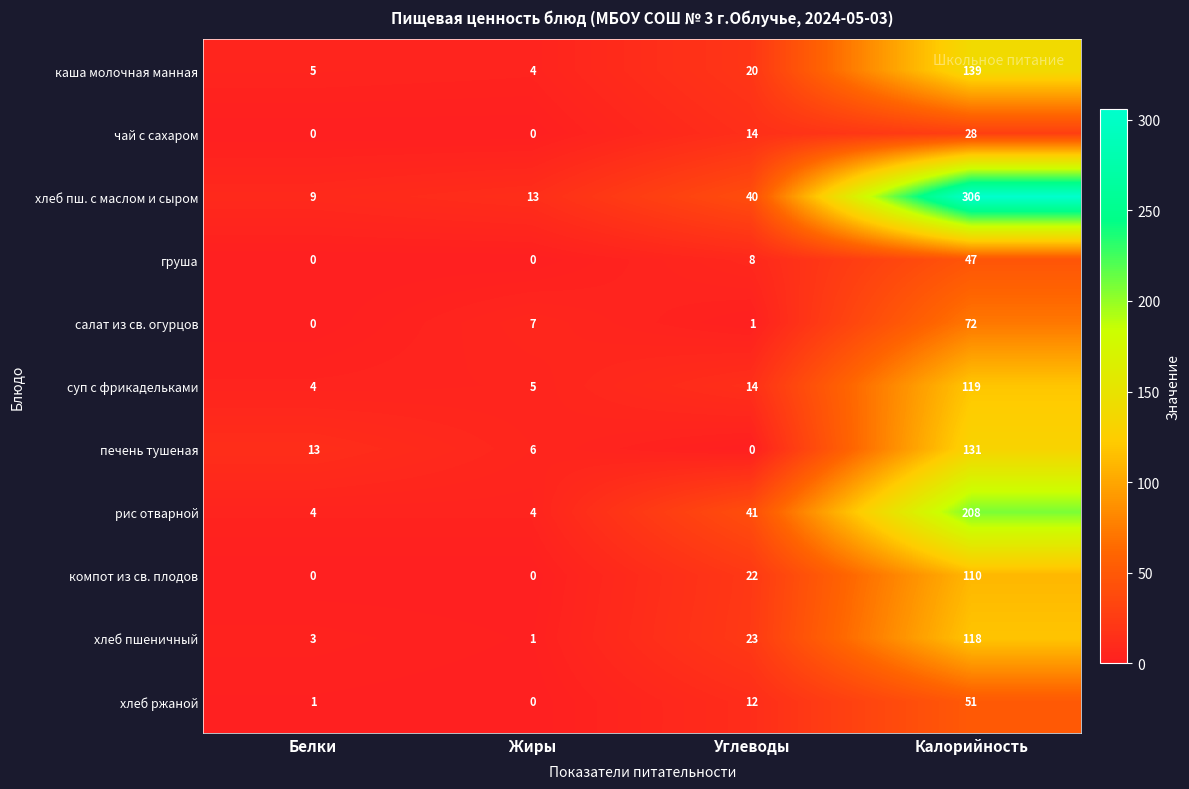

What is the spread (max minus min) of values at Жиры?

13